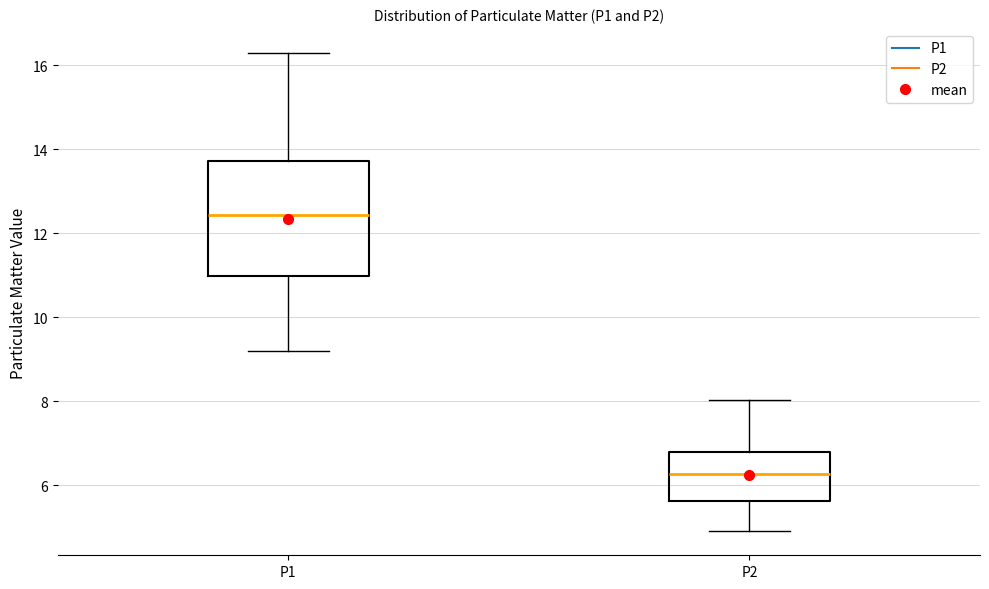

Where is the lower edge of the box for P2 on the y-axis? The values are not printed on the chart, so give them approximately, as read against the axis.

5.6